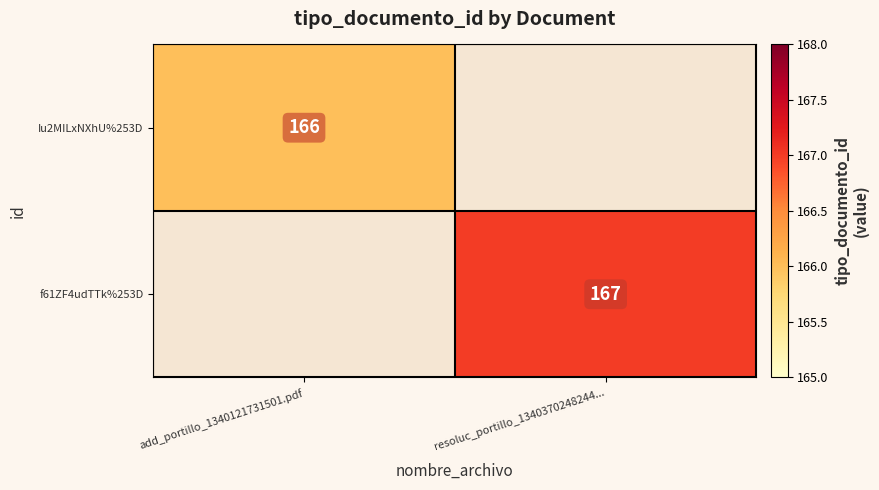

Is it true that Iu2MILxNXhU%253D equals 166 at add_portillo_1340121731501.pdf?

True